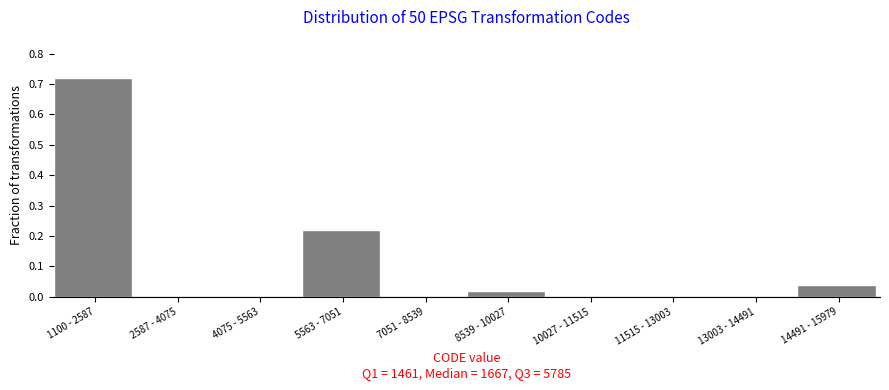

What is the sum of all values?

1.0